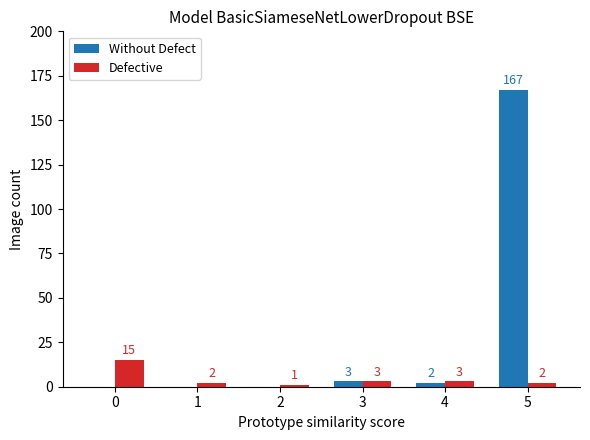

Where is Without Defect nearest to the value 83?

3